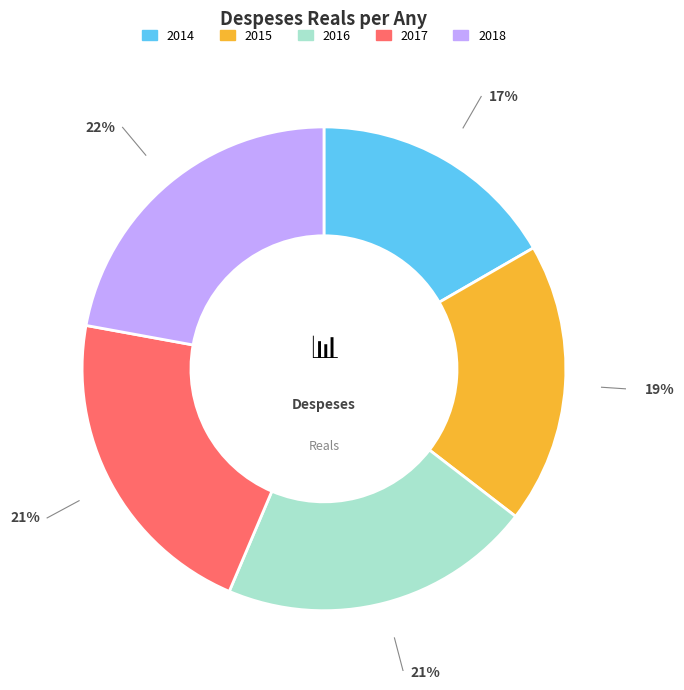

Is the sum of 2016 and 2018 greater than half?

No